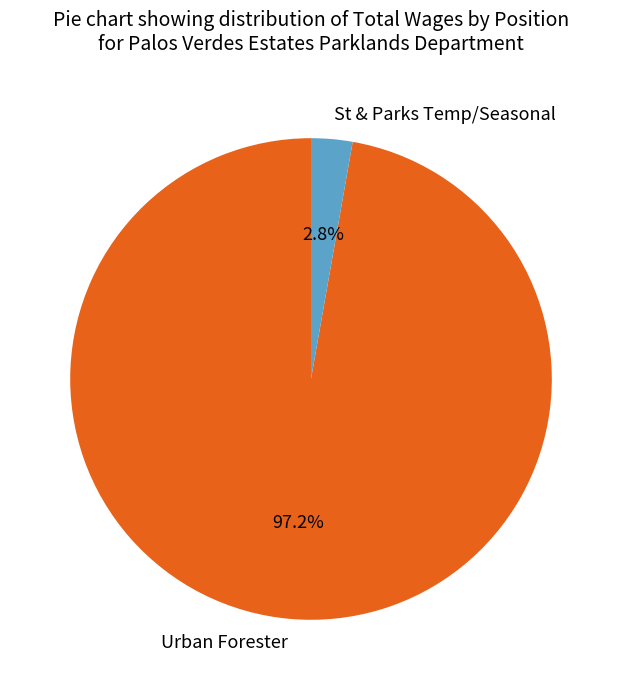

To the nearest percent, what percentage of the pie is Urban Forester?

97%